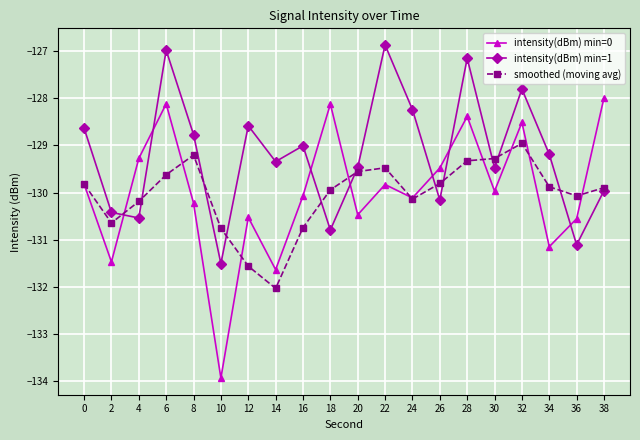

The value of smoothed (moving avg) at 30 is -204.6. True or false?

False